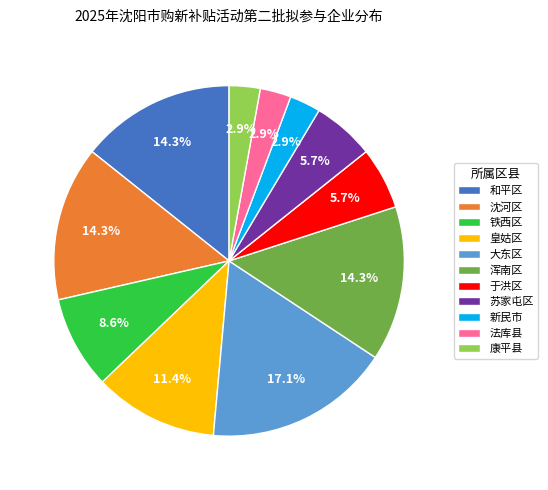

Approximately how many times larger is the value at 苏家屯区 compared to 皇姑区?

0.5